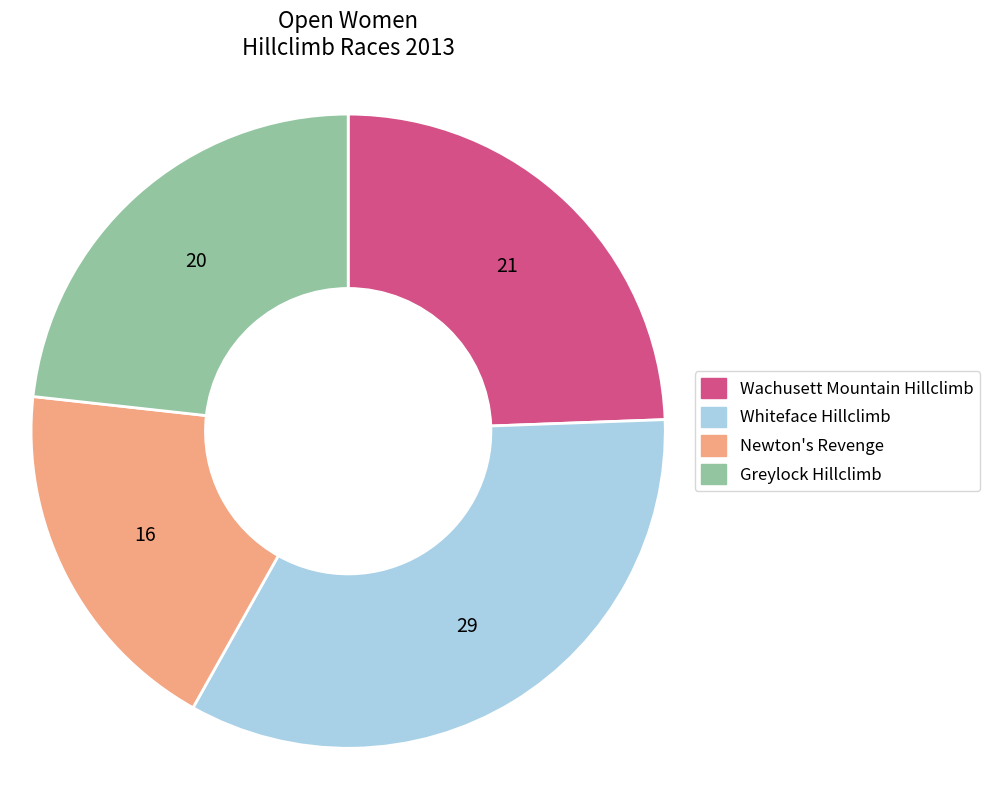

Count the number of slices in the pie.

4